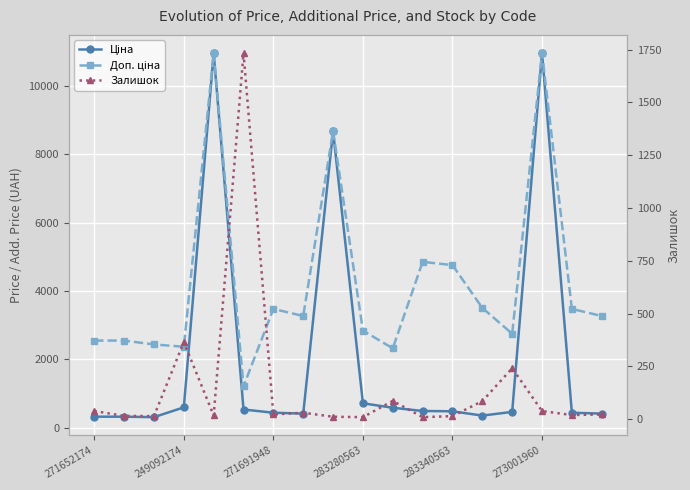

Is this an area chart (filled region under the line)?

No